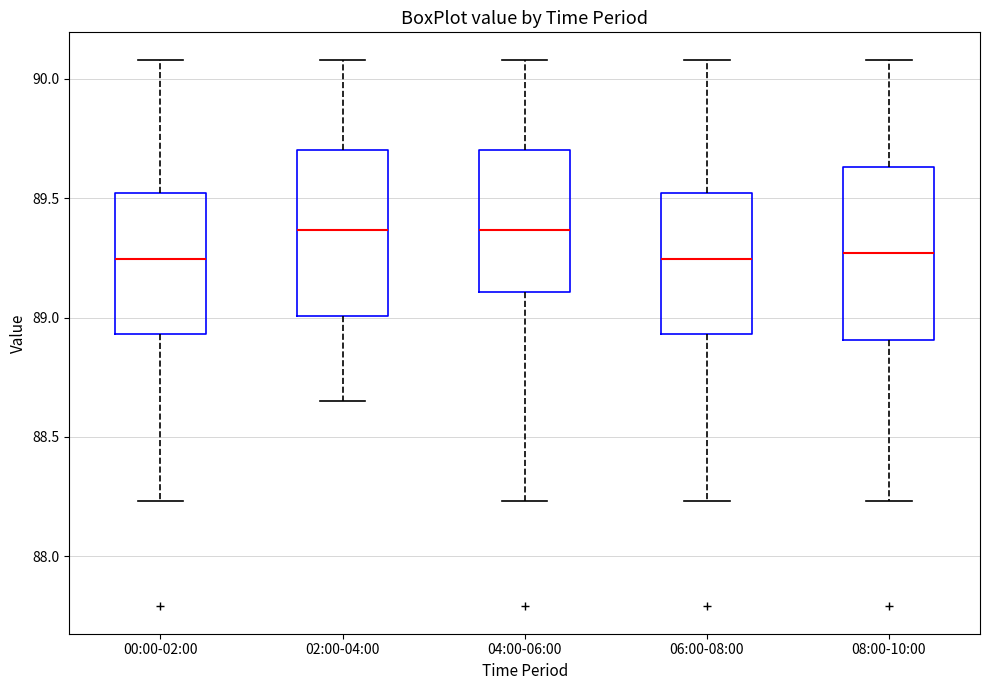

Where does the lower whisker of the box for 00:00-02:00 end on the y-axis? The values are not printed on the chart, so give them approximately, as read against the axis.

88.25